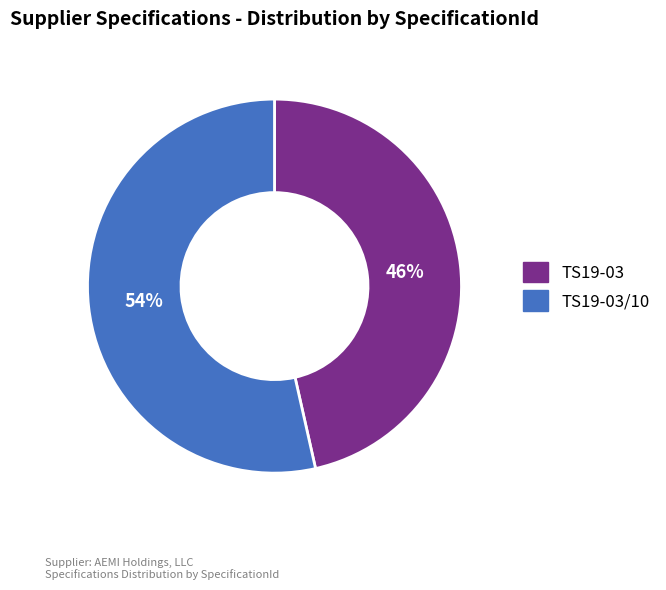

What percentage is the TS19-03 slice, to the nearest percent?

46%